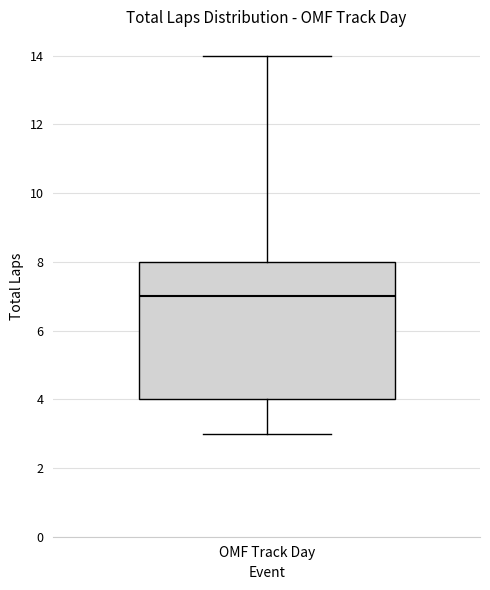

Where is the upper edge of the box for OMF Track Day on the y-axis? The values are not printed on the chart, so give them approximately, as read against the axis.

8